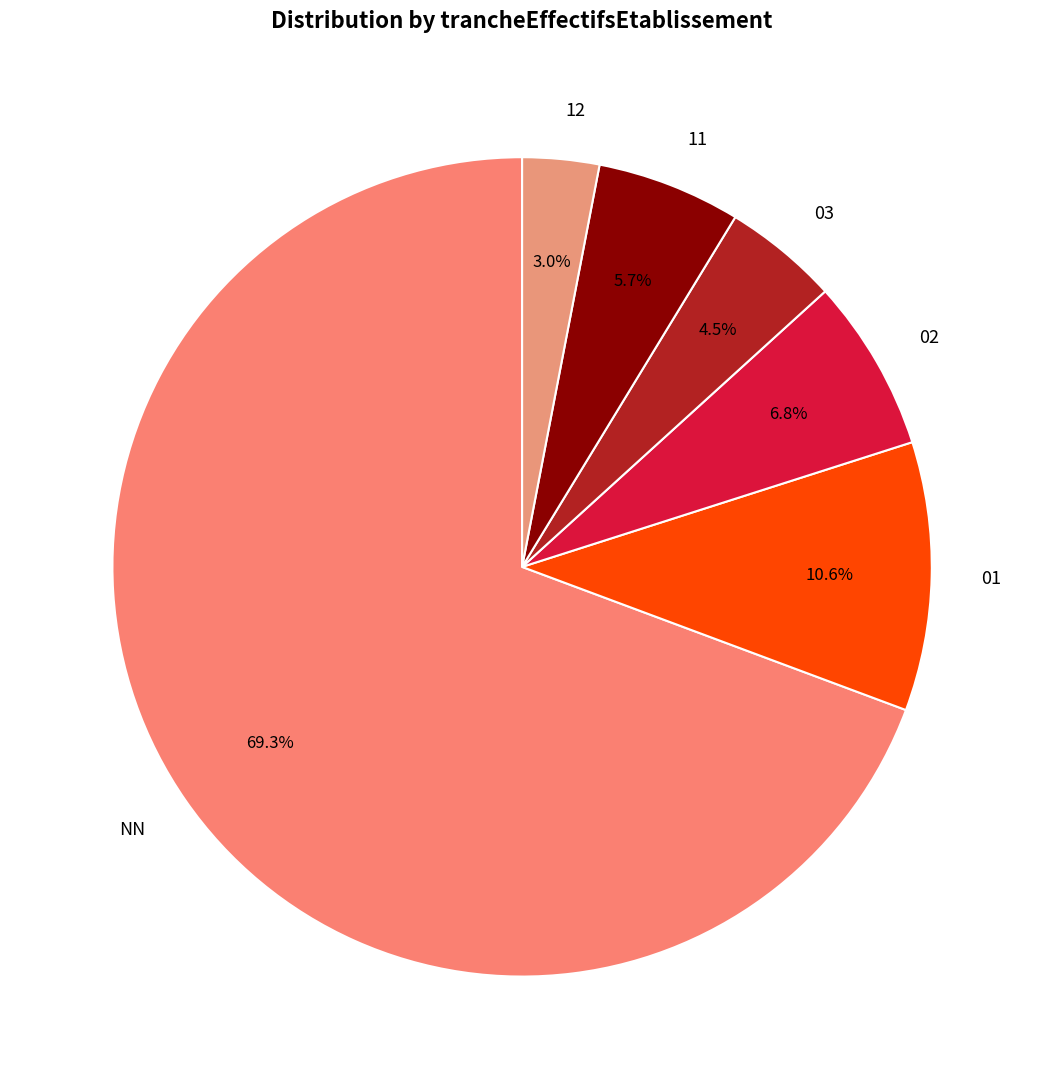

What is the total percentage of 11 and 01?

16.3%